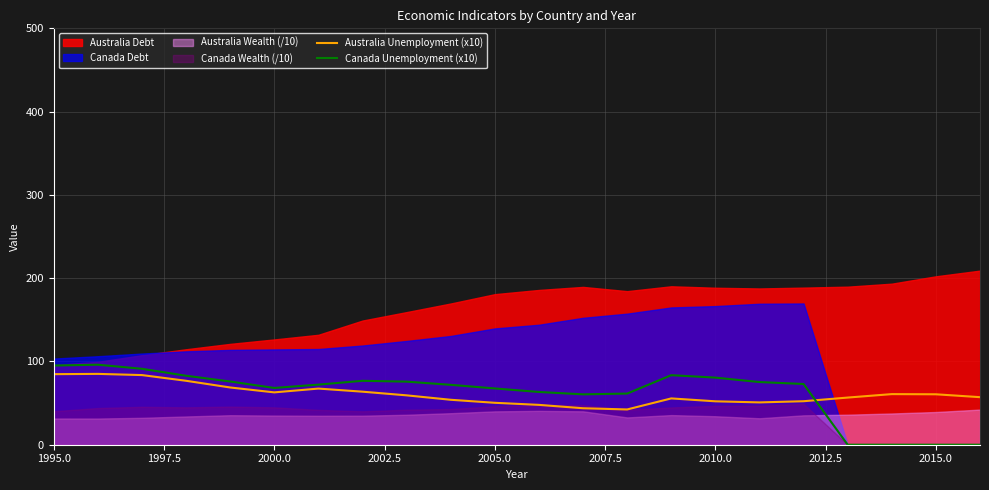

The Canada Unemployment (x10) series shows 95.1 at 1995.0. True or false?

True